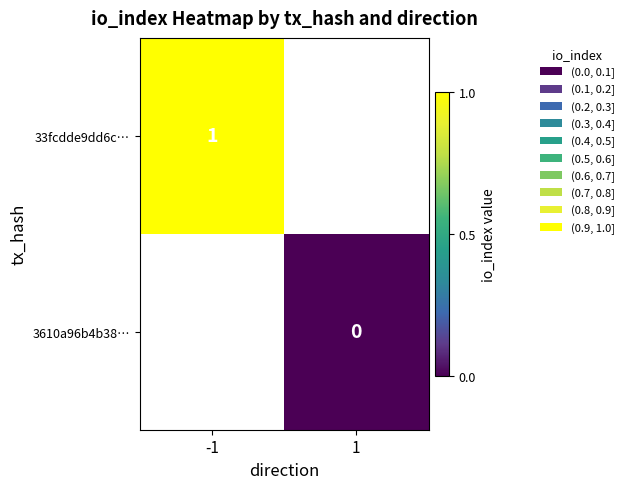

True or false: 33fcdde9dd6c… has a value of 2 at -1.

False